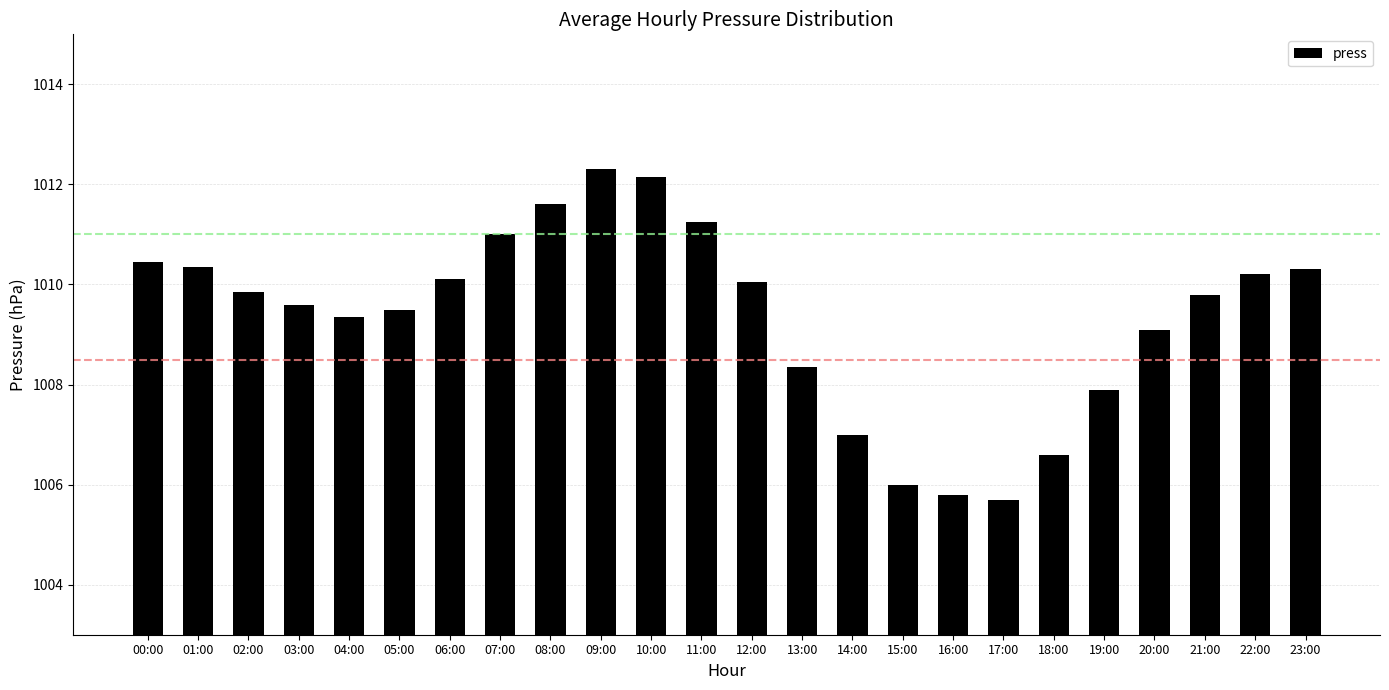

The value at 09:00 is 1012.3. True or false?

True